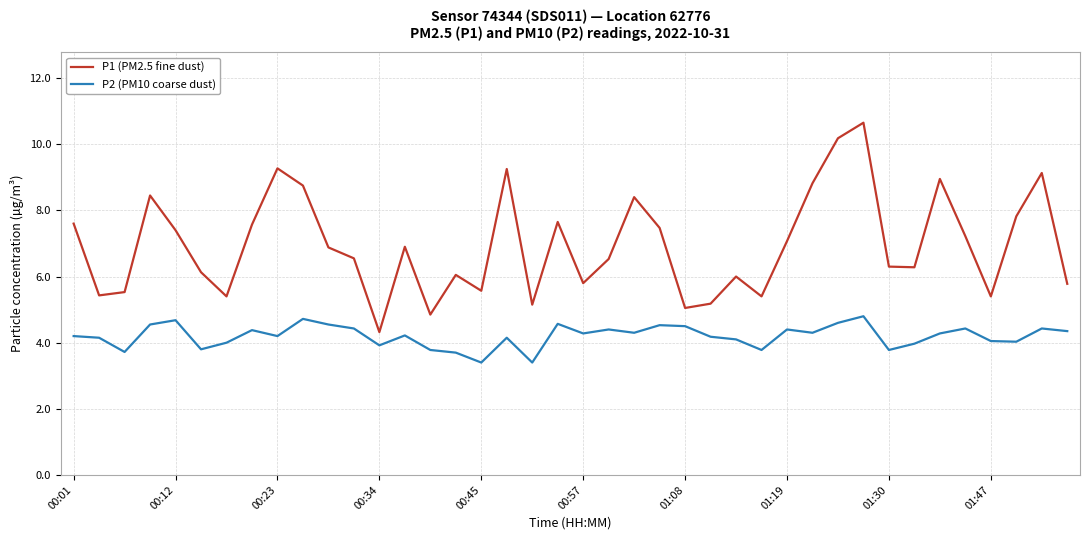

What are all the series names shown in the legend?

P1 (PM2.5 fine dust), P2 (PM10 coarse dust)